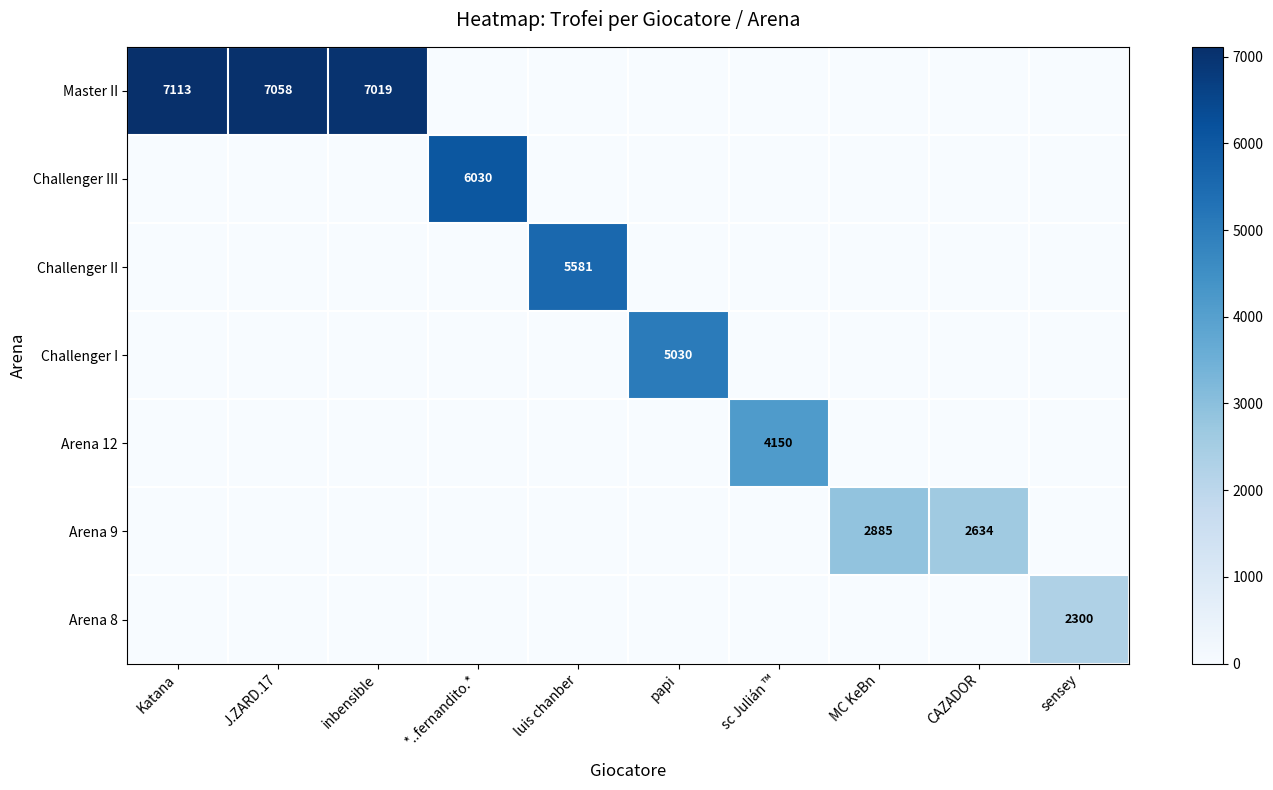

What is the spread (max minus min) of values at inbensible?

7019